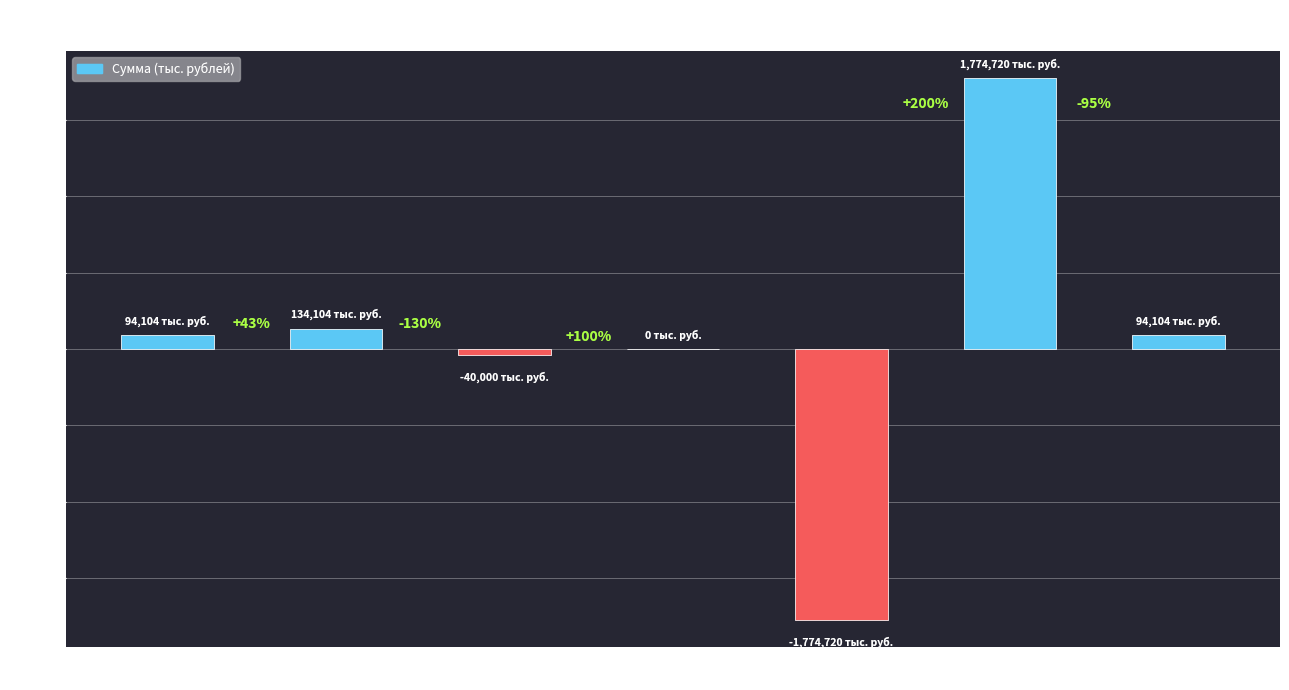

Reading left to right, extract all data points from this chart.

94104000.0	134104000.0	-40000000.0	0.0	-1774719716.3	1774719716.3	94104000.0